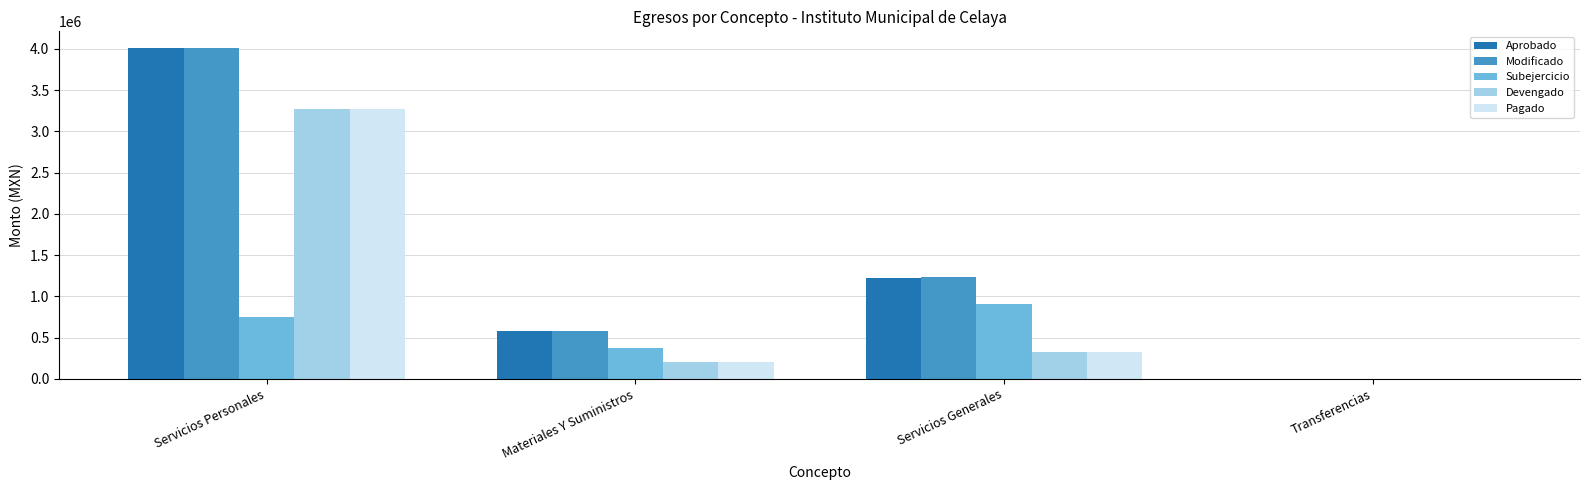

What is the total value across all series at Materiales Y Suministros?

1946757.8